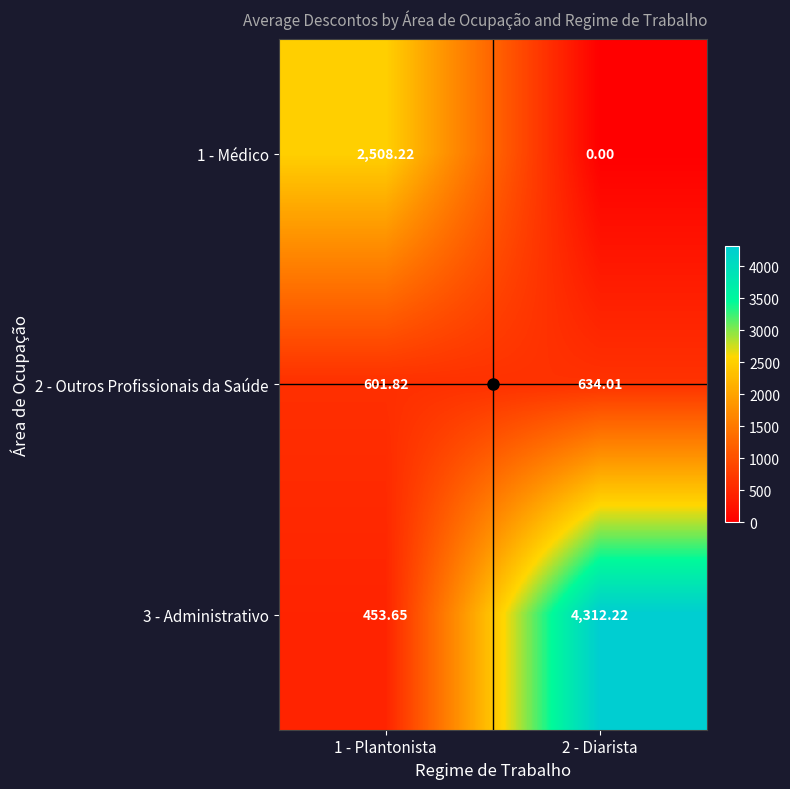

Is the value of 1 - Médico at 2 - Diarista greater than the value of 3 - Administrativo at 2 - Diarista?

No